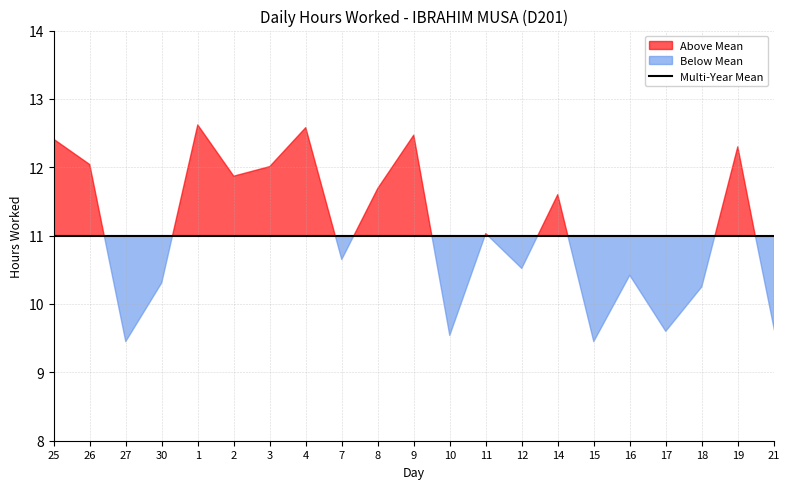

Is this an area chart (filled region under the line)?

No